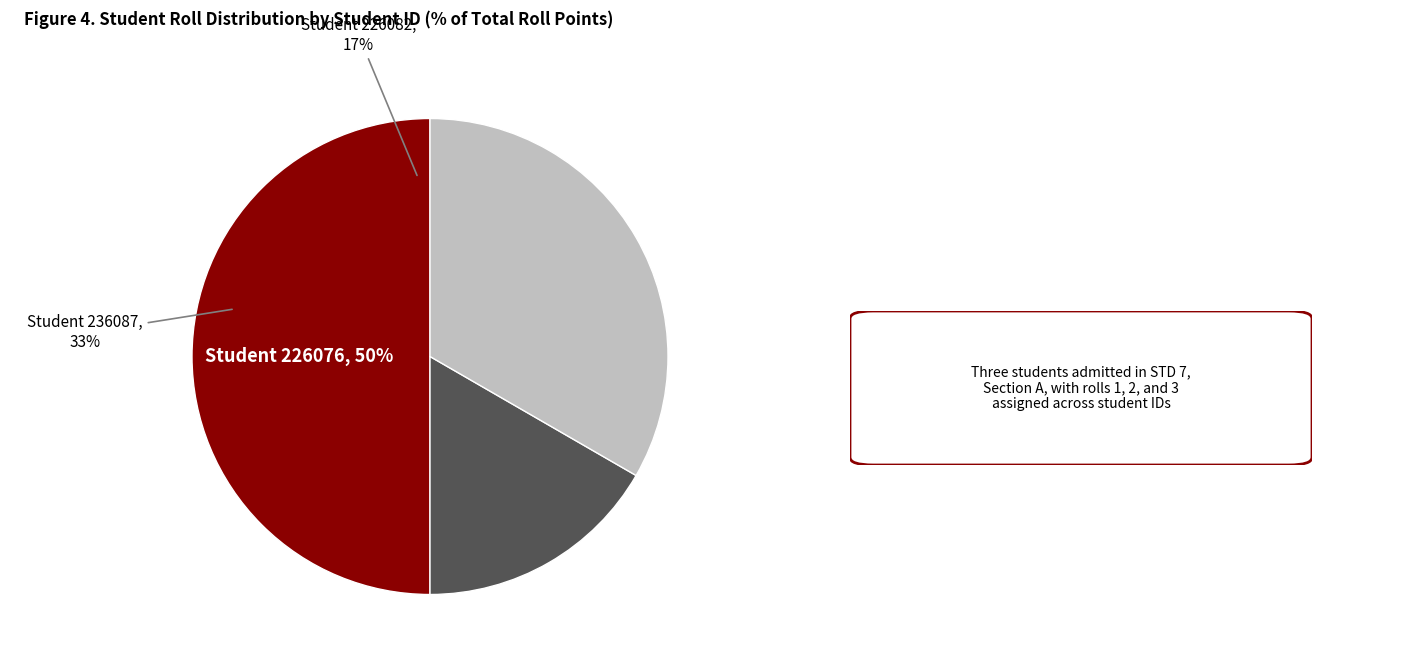

Is it true that 226076 is 50% of the pie?

True